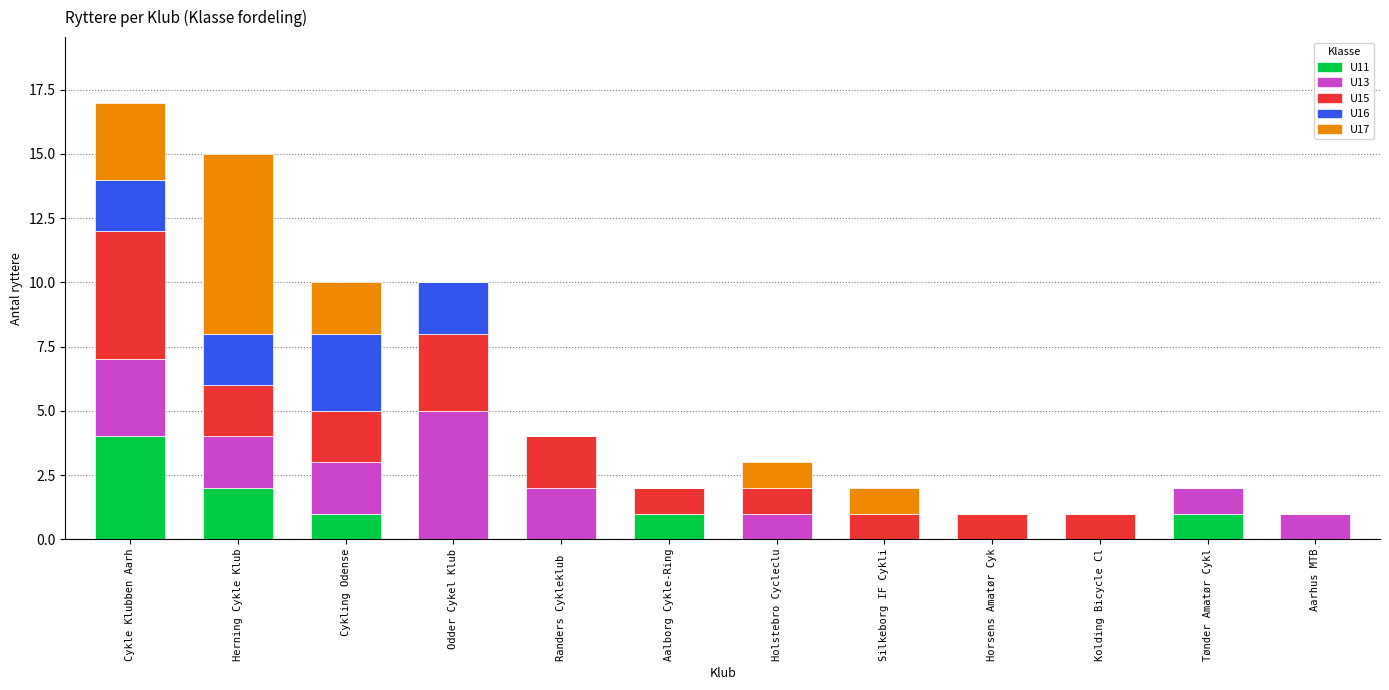

At which category is the sum across all series the highest?

Cykle Klubben Aarh